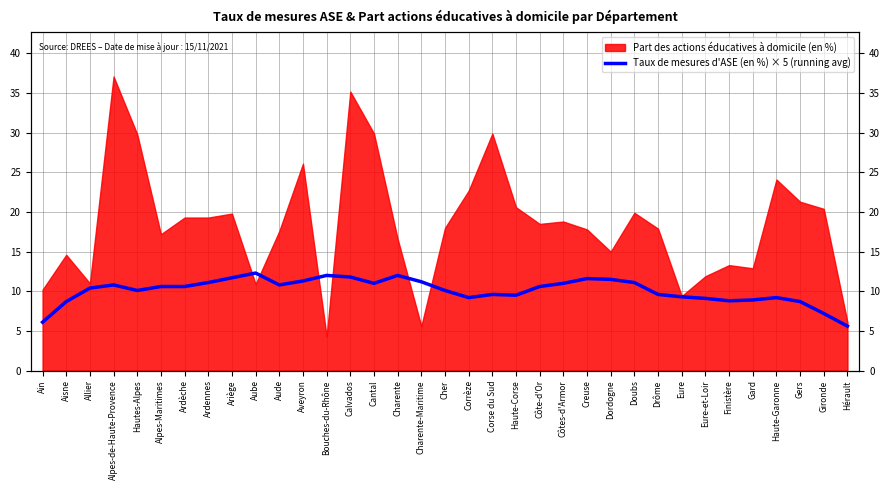

What is the sum of all values?

353.1